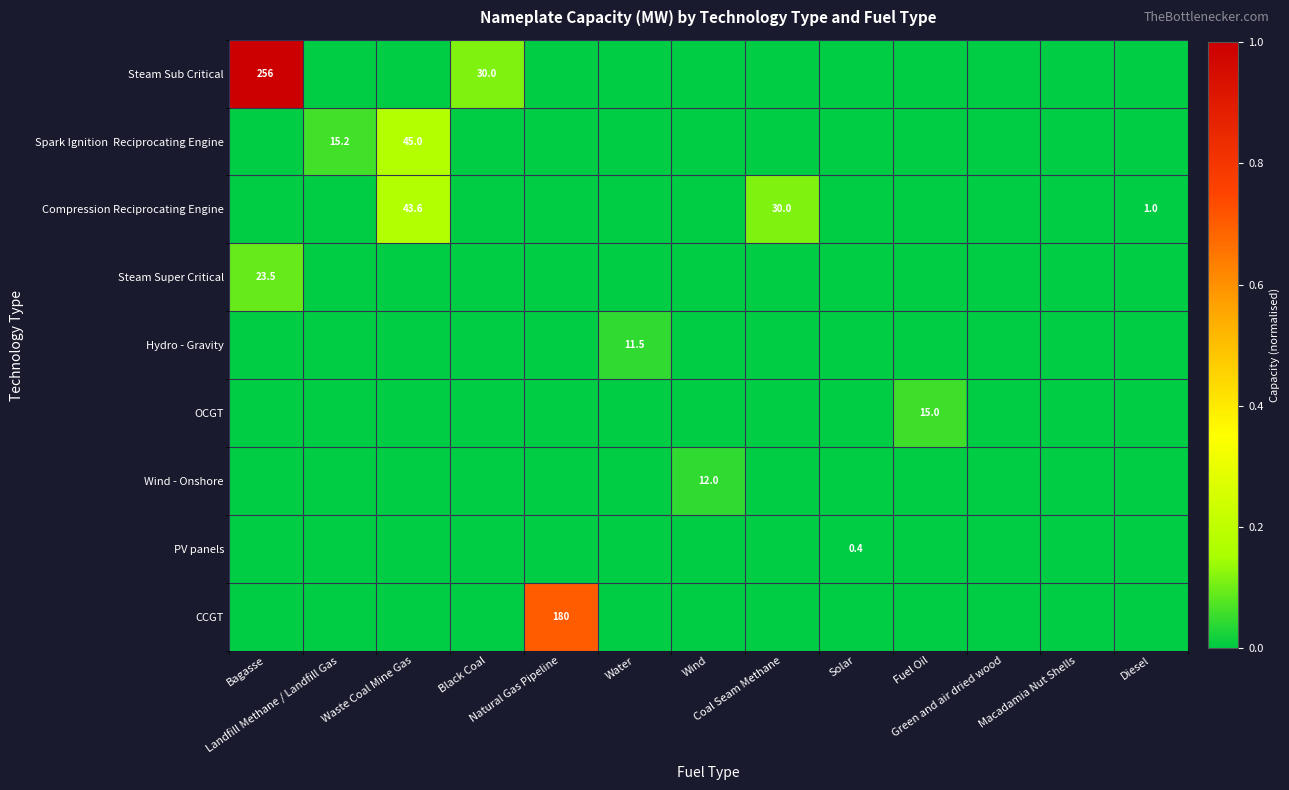

Rank the series at Macadamia Nut Shells from highest to lowest value.

Steam Sub Critical, Spark Ignition Reciprocating Engine, Compression Reciprocating Engine, Steam Super Critical, Hydro - Gravity, OCGT, Wind - Onshore, PV panels, CCGT